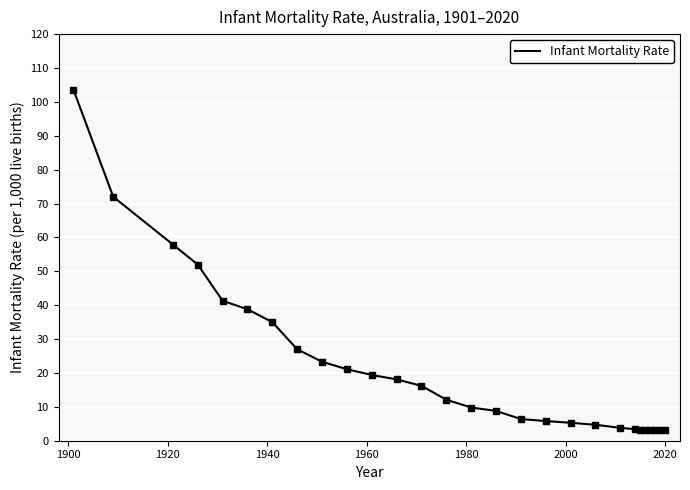

What is the minimum value shown in the chart?

3.1